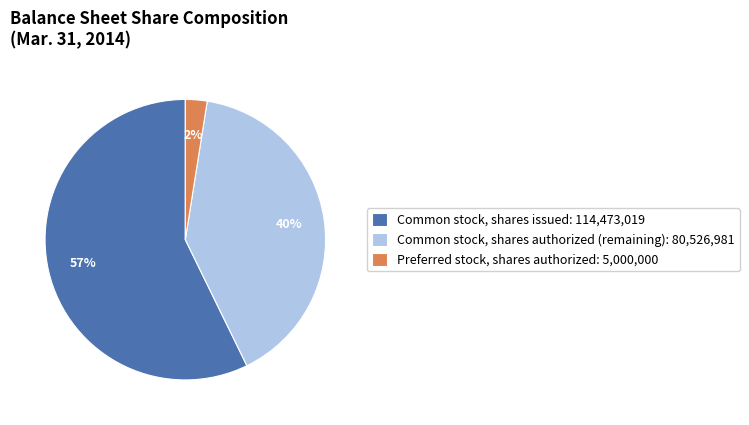

Which category accounts for the majority?

Common stock, shares issued: 114,473,019